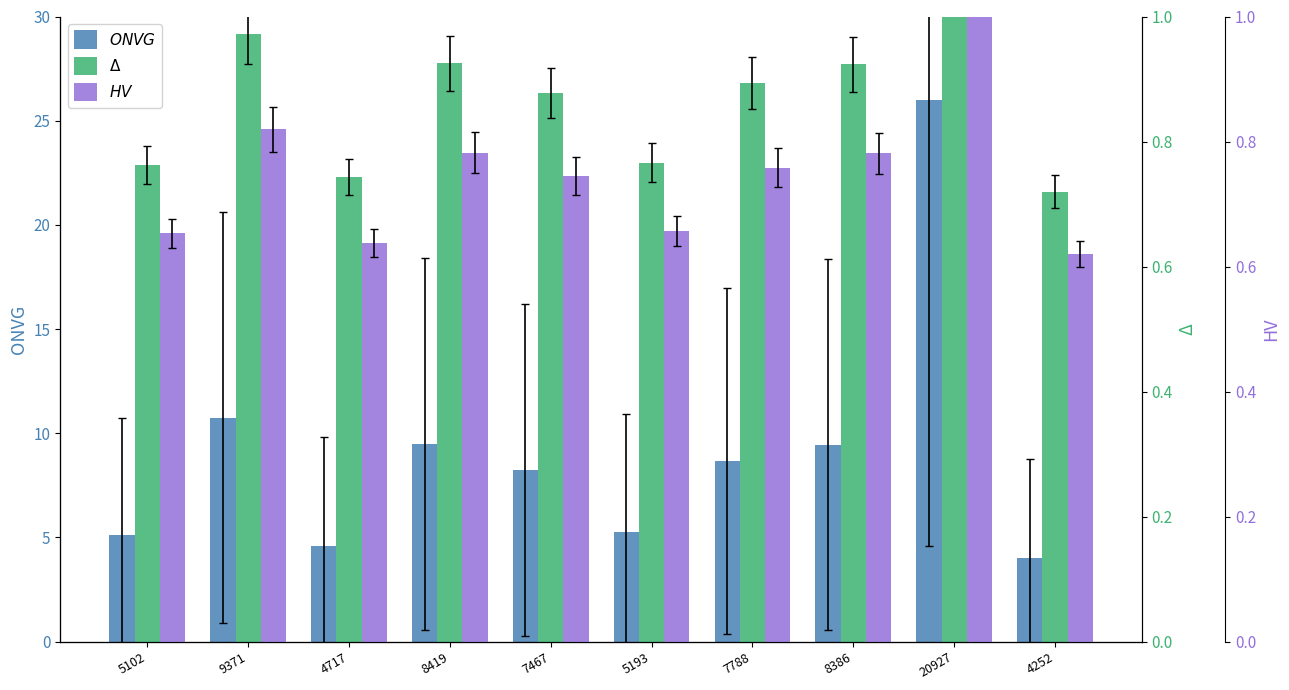

What position from the right is 5193?

5